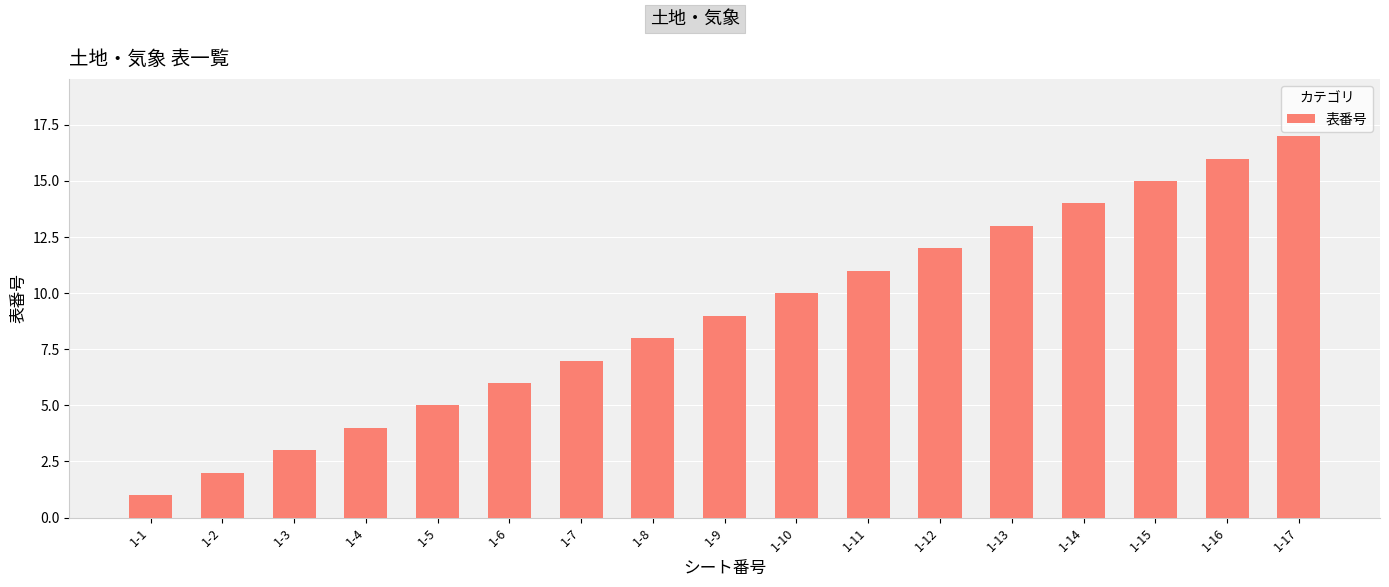

List the labels in order of value, largest first.

1-17, 1-16, 1-15, 1-14, 1-13, 1-12, 1-11, 1-10, 1-9, 1-8, 1-7, 1-6, 1-5, 1-4, 1-3, 1-2, 1-1